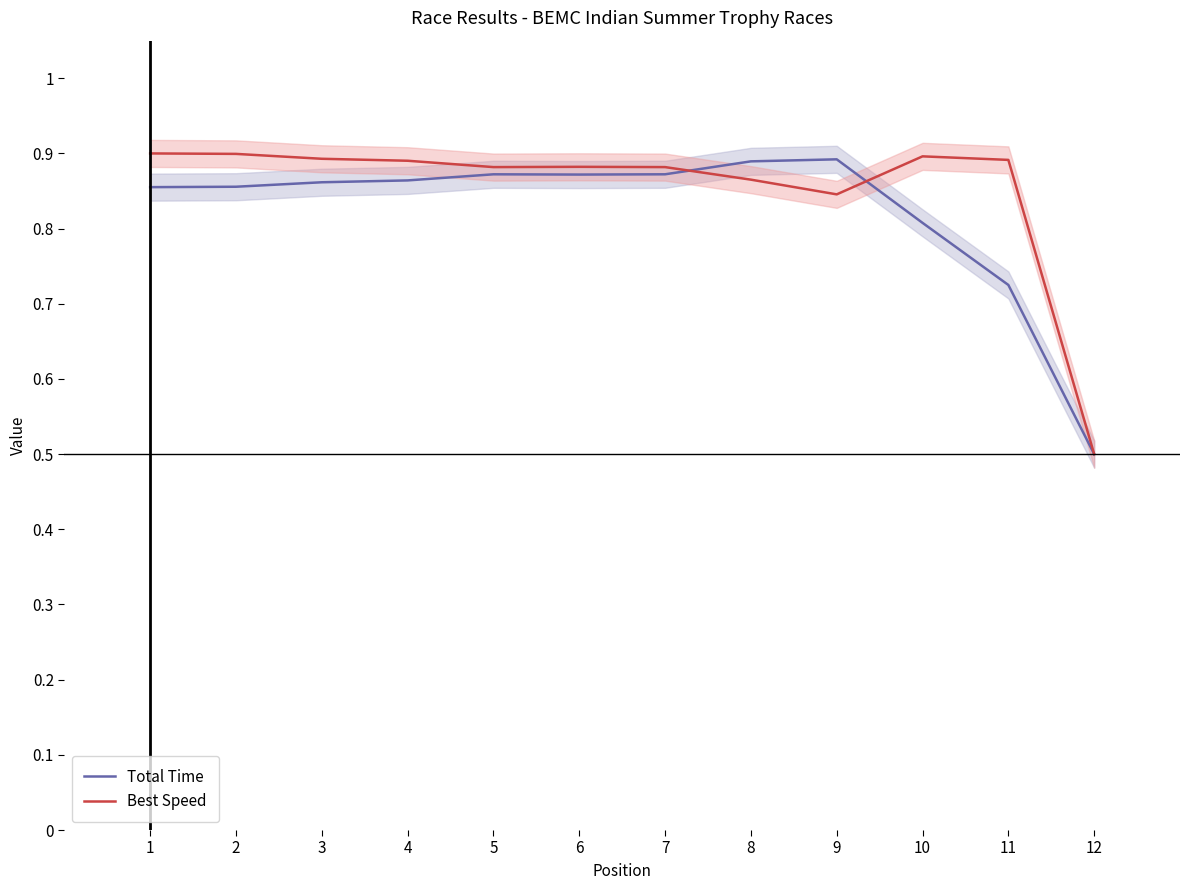

Count the Best Speed values in the range 0 to 1.

12